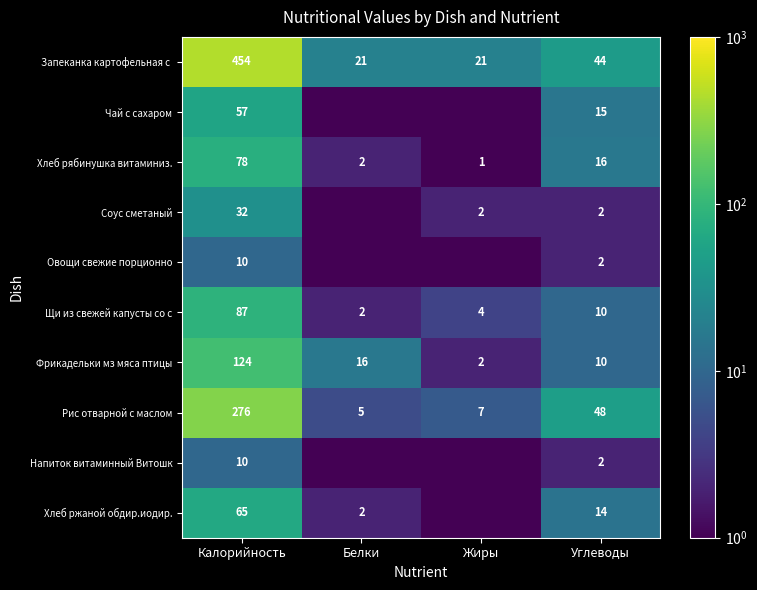

What is the sum of the Рис отварной с маслом values at Калорийность and Жиры?

283.0